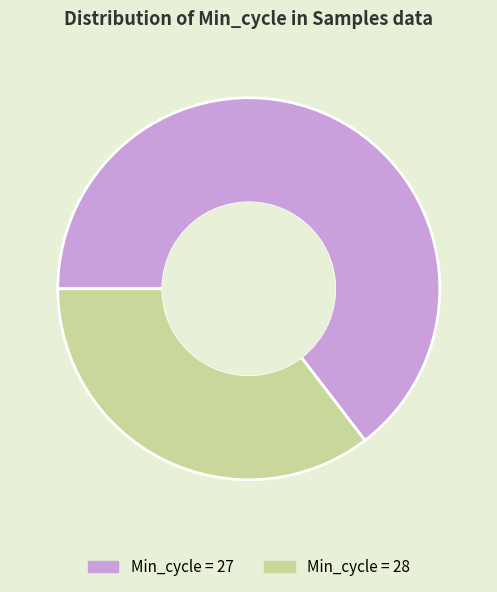

Is there any slice that represents more than half of the pie?

Yes